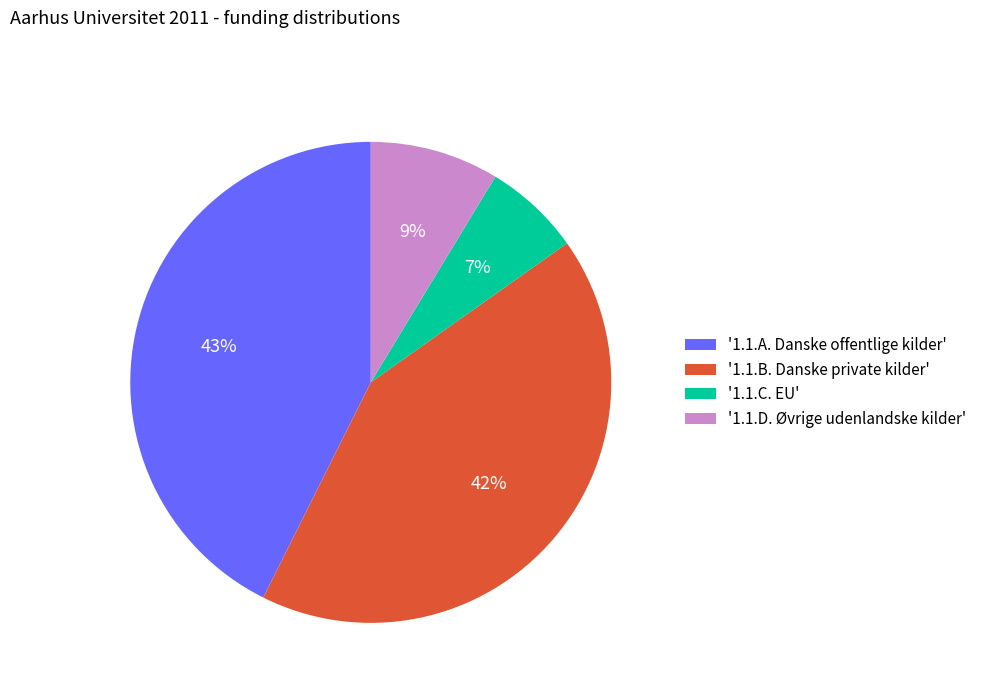

The '1.1.A. Danske offentlige kilder' slice represents 49% of the pie. True or false?

False